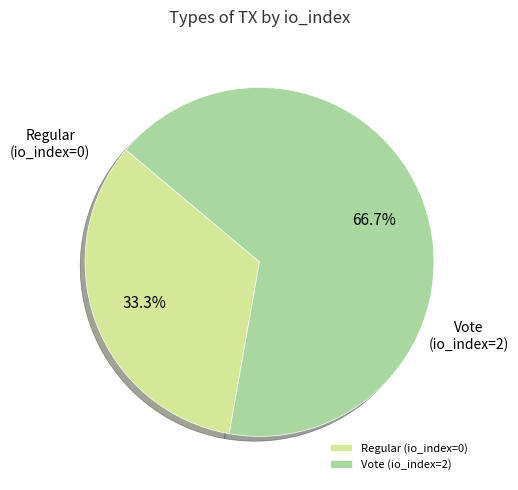

What is the largest slice in the pie chart?

Vote (io_index=2)